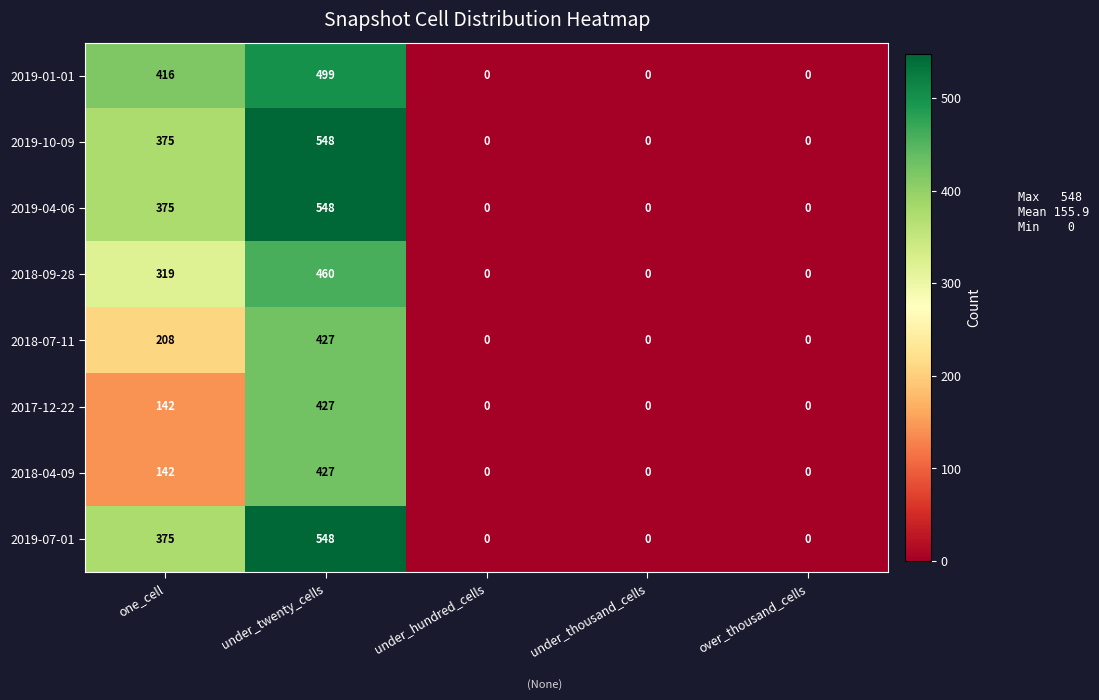

What is the difference between the highest and lowest values at one_cell?

274